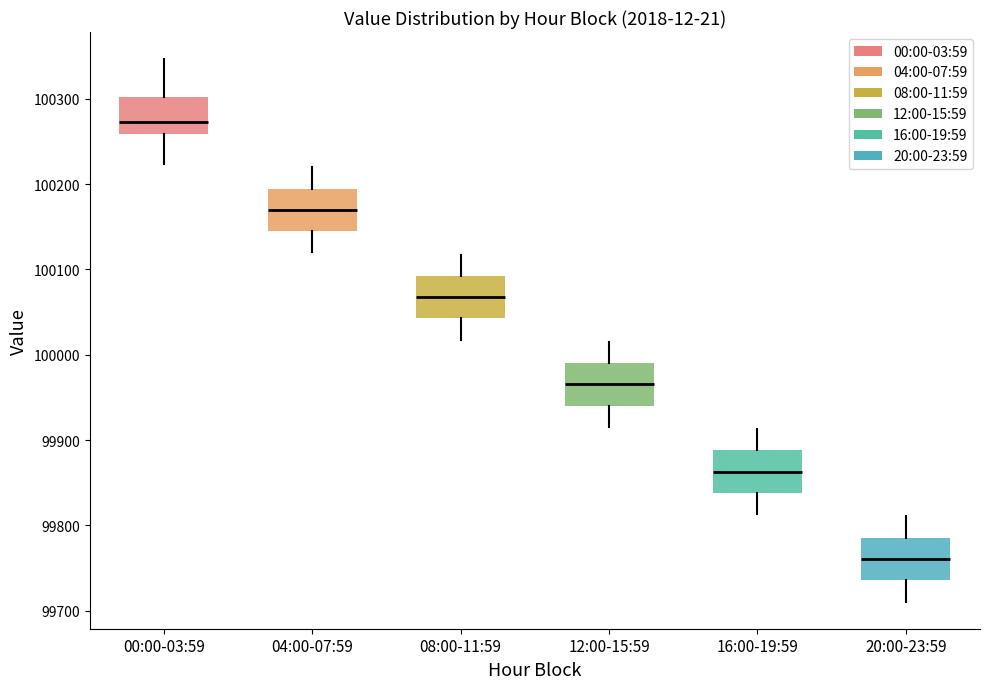

Which box's median line is the lowest?

20:00-23:59